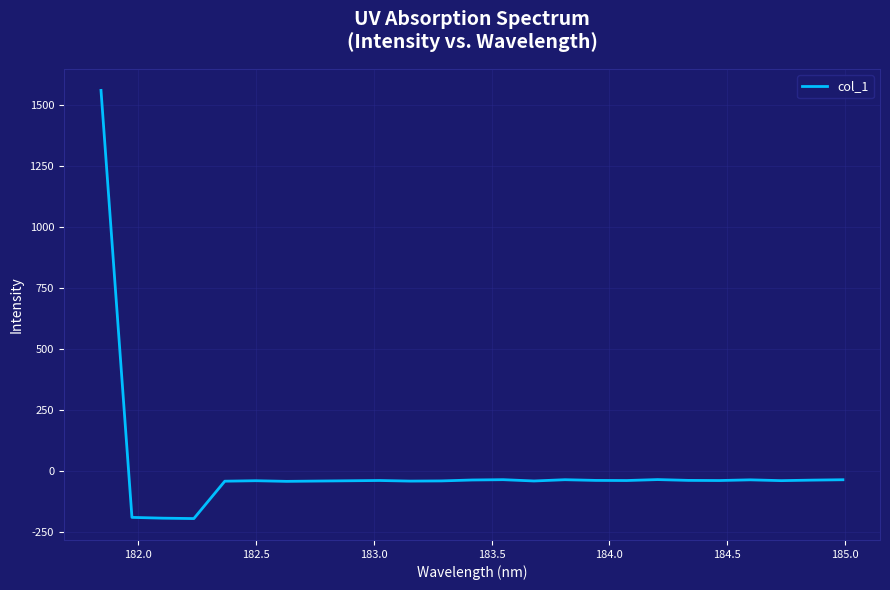

What is the difference between the maximum and minimum values?

1752.1